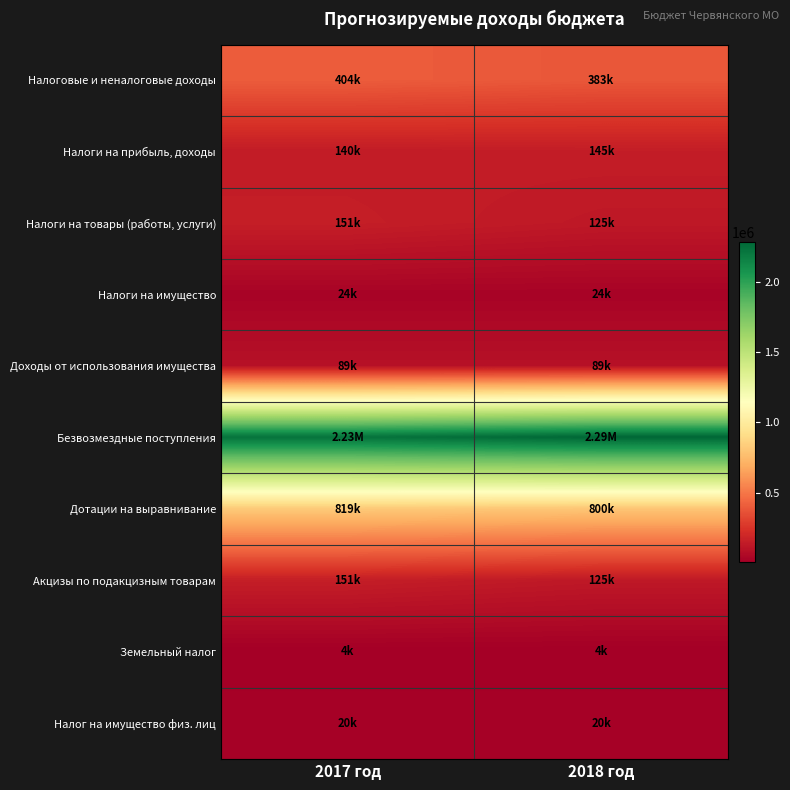

At how many categories does at least one series exceed 1585088?

2